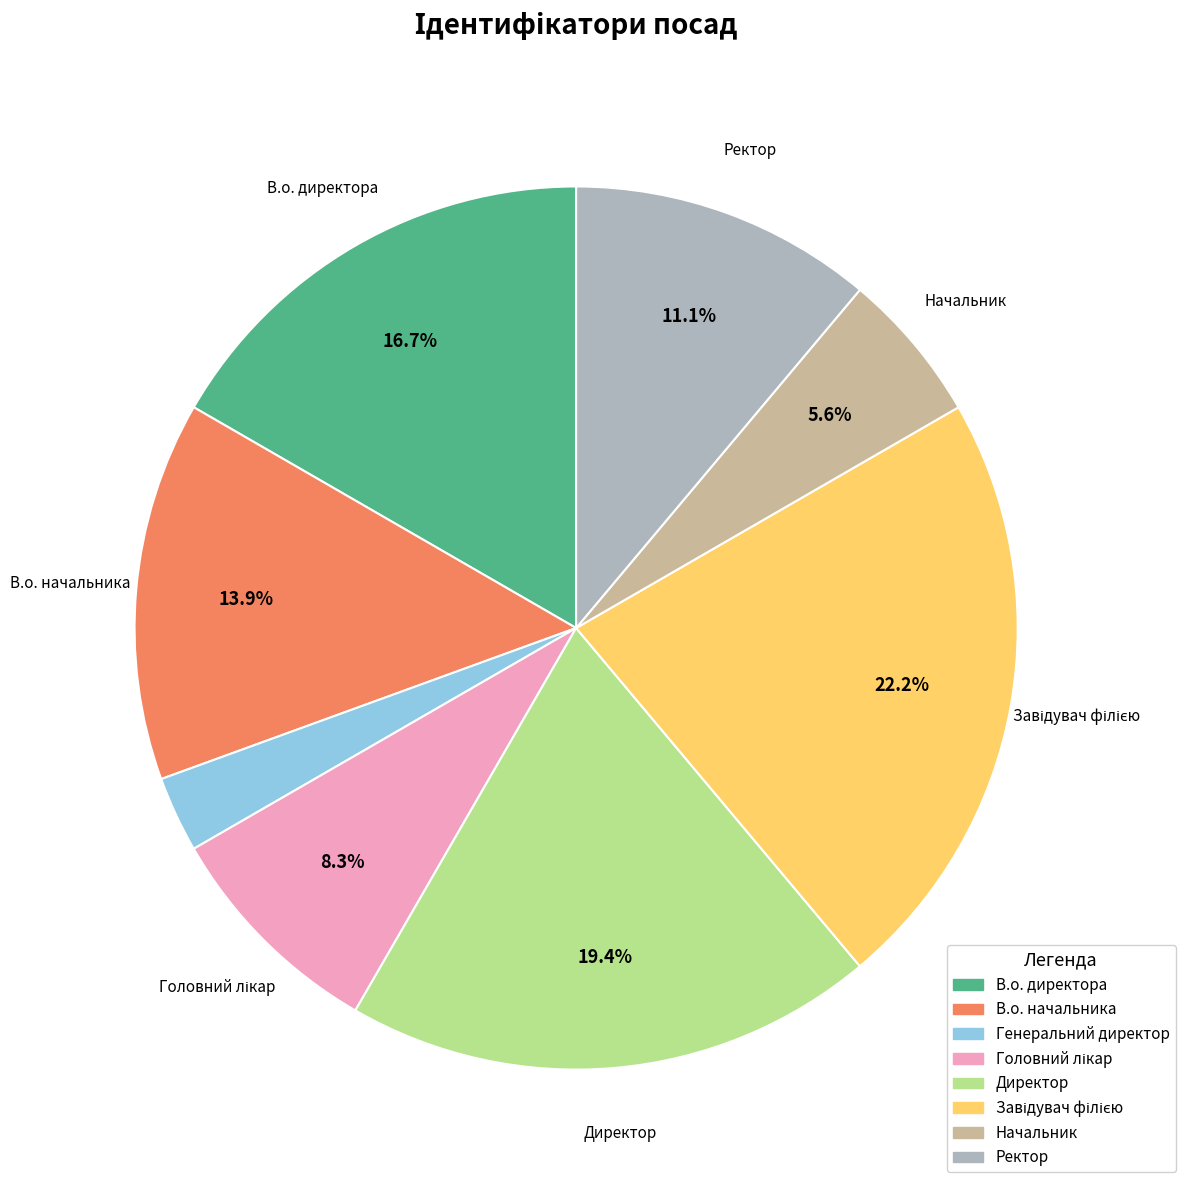

Combined, what portion of the pie is В.о. директора and Директор?

36.1%